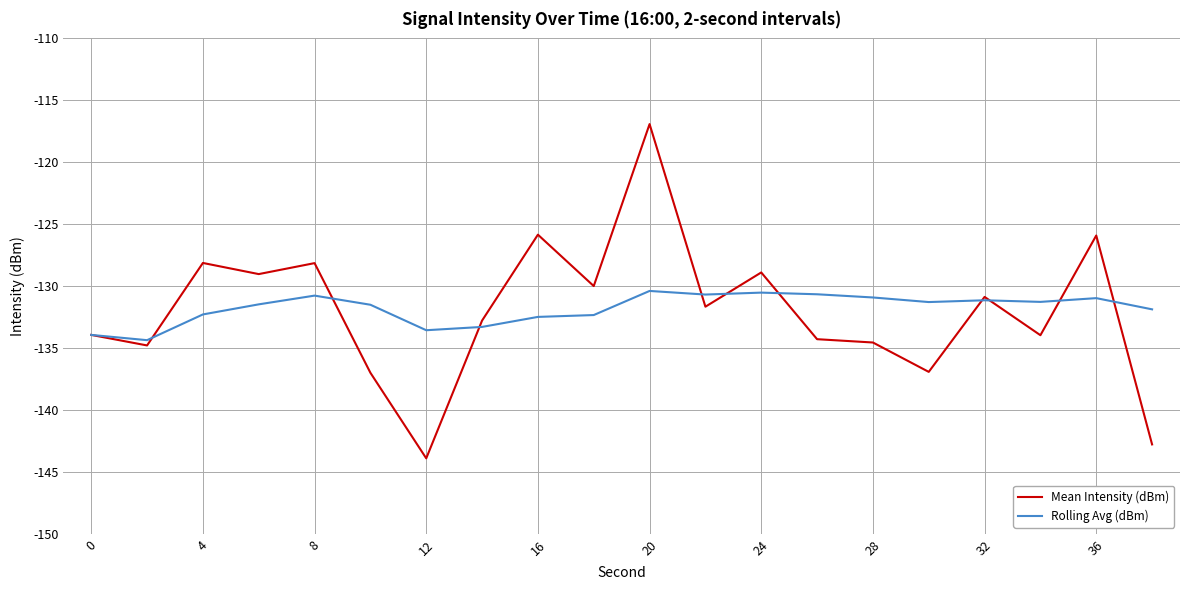

Which series has the widest spread of values?

Mean Intensity (dBm)